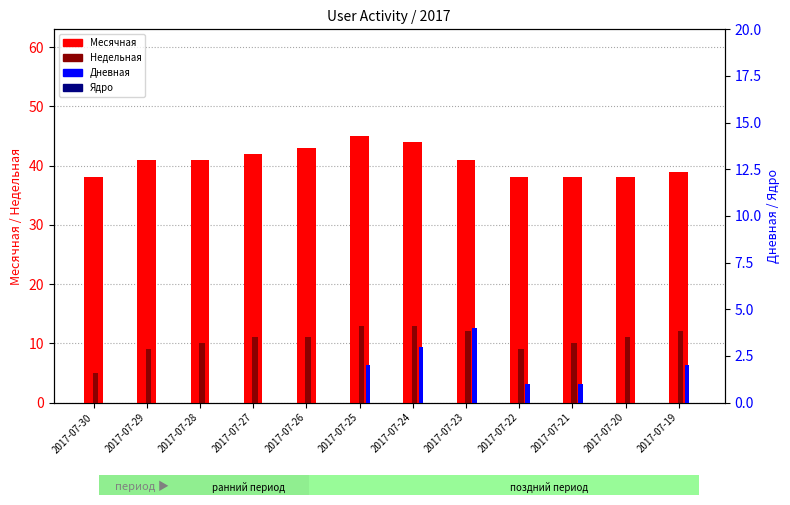

What is the difference between the second highest and minimum values in the Дневная series?

3